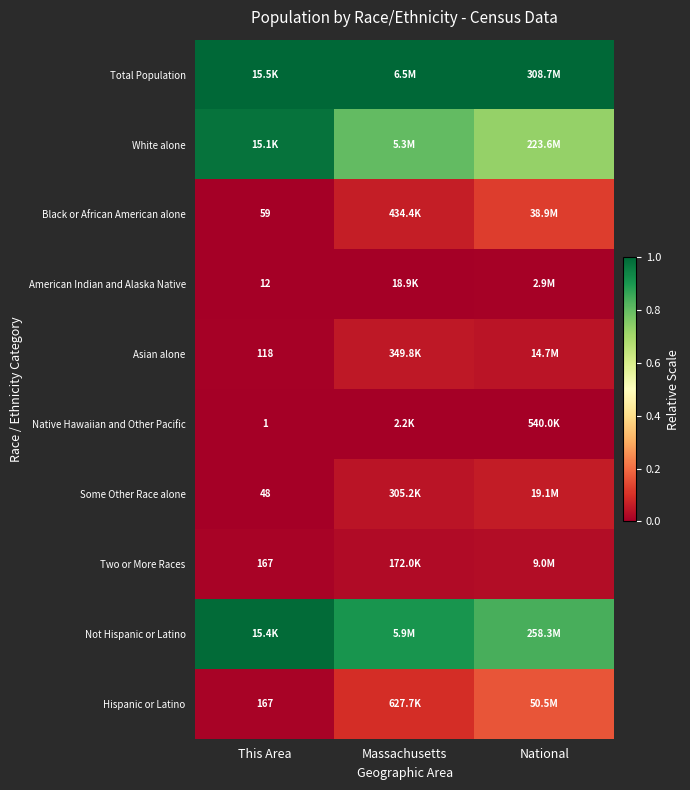

Which has a higher value, Massachusetts or This Area?

Massachusetts